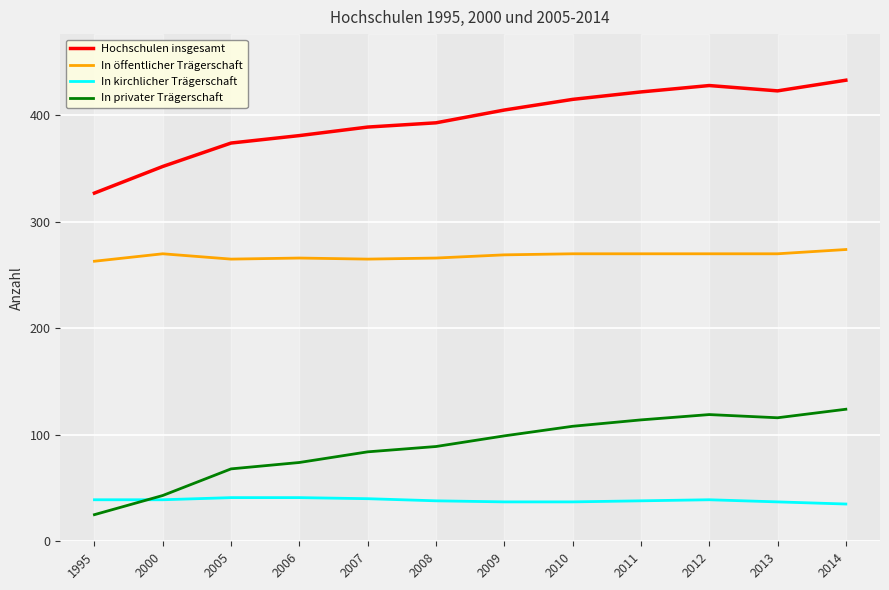

What is the difference between the highest and lowest values at 2010?

378